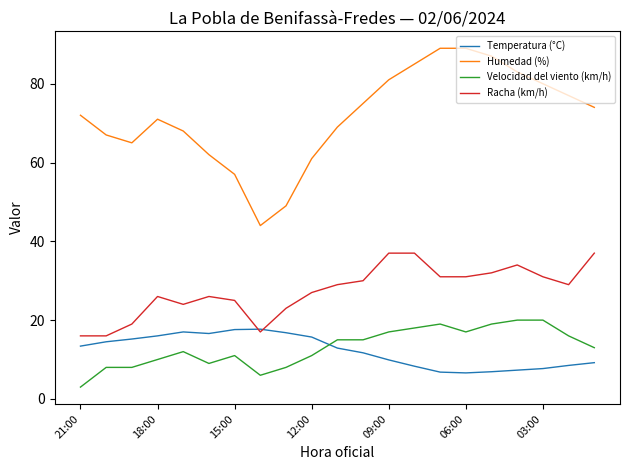

What is the minimum value shown in the chart?

3.0